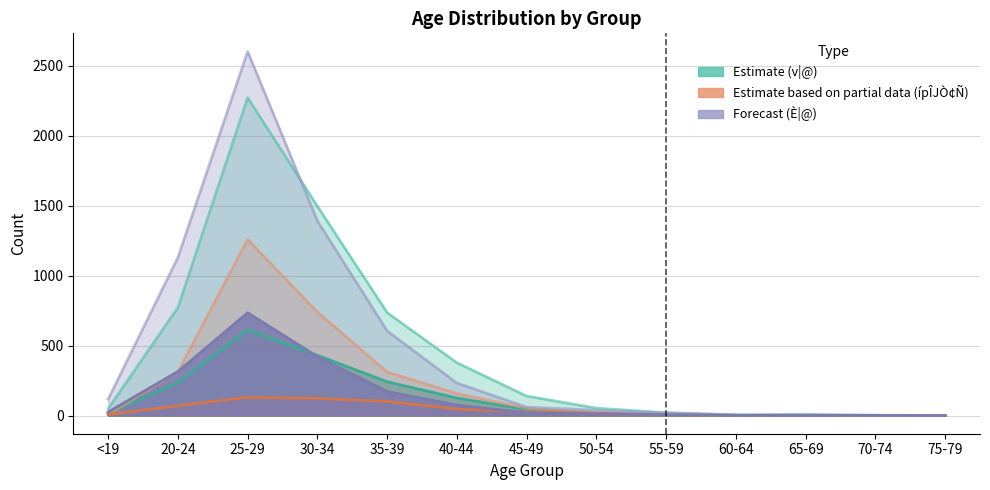

Reading left to right, extract all data points from this chart.

v|@ (total): 49	772	2271	1495	735	377	139	53	20	4	9	1	0
ípÎJÒ¢Ñ(I) v|@: 19	233	611	430	241	125	43	15	6	1	1	0	0
ípÎJÒ¢Ñ(II) v|@: 6	312	1258	739	311	157	52	13	4	0	2	0	0
©cÆÒ¢Ñ v|@: 7	70	131	122	101	46	26	18	7	1	0	0	0
È|@ (total): 117	1129	2600	1390	604	232	60	38	19	5	2	2	0
ípÎJÒ¢Ñ(I) È|@: 25	314	734	421	171	75	19	11	5	1	0	1	0